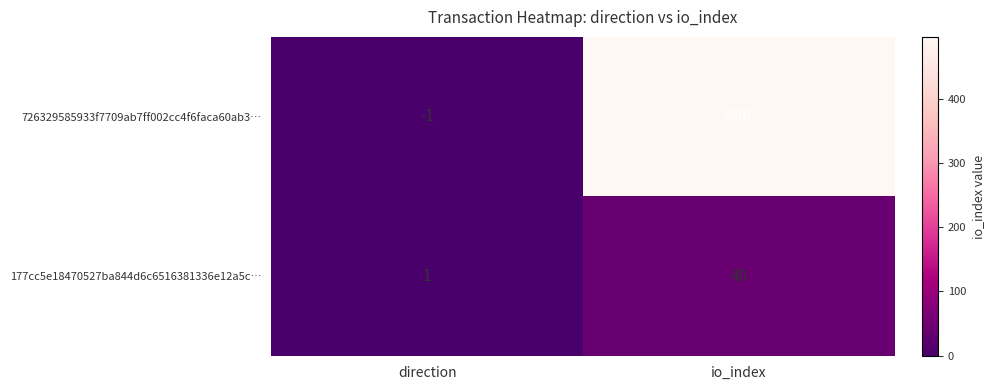

Count the number of categories in the chart.

2